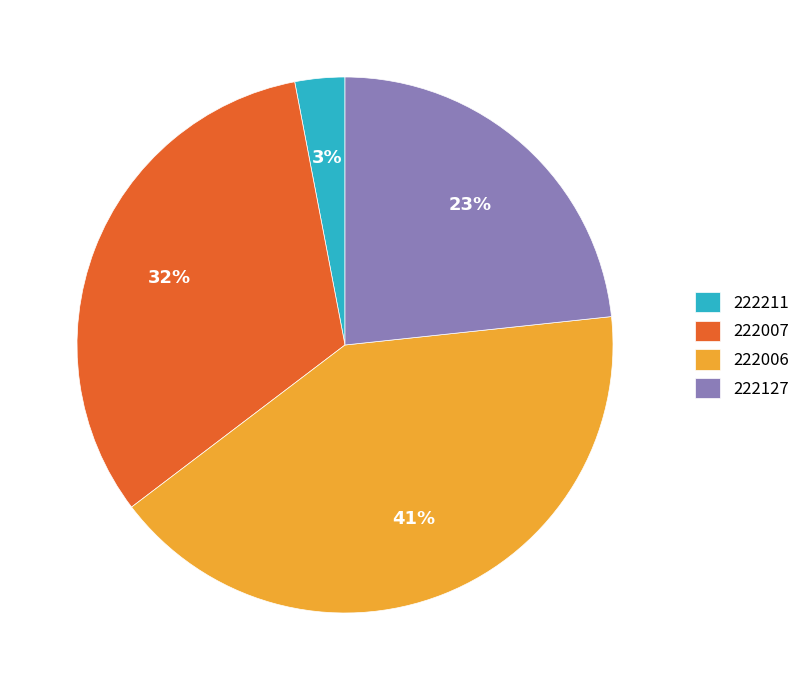

Is there a majority slice in this chart?

No